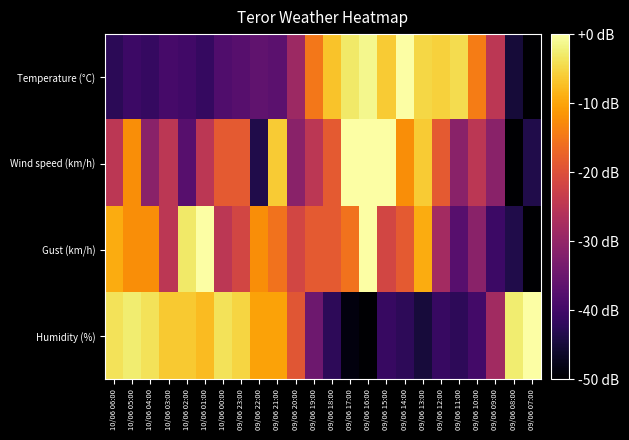

Rank the series at 10/06 05:00 from highest to lowest value.

Humidity (%), Wind speed (km/h), Gust (km/h), Temperature (°C)